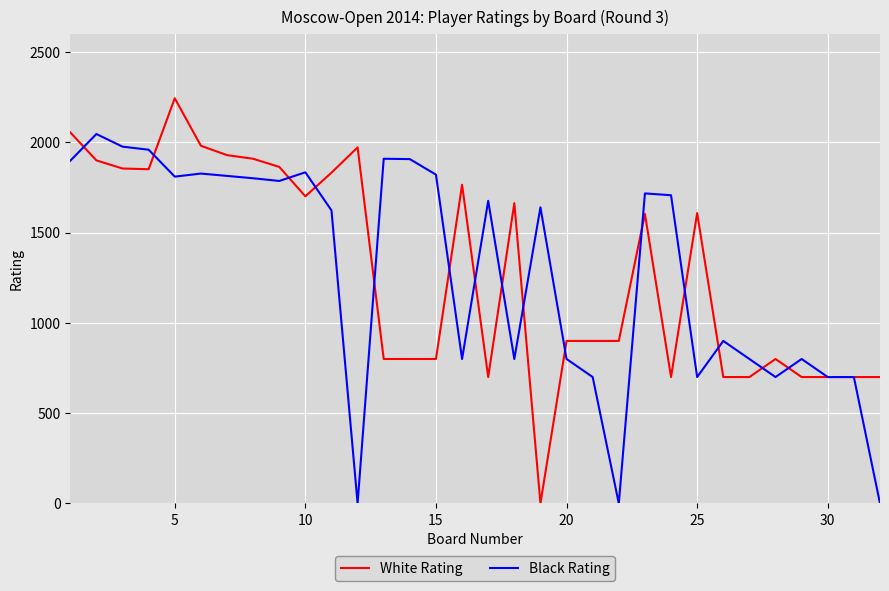

List the series in order of their peak value, highest first.

White Rating, Black Rating